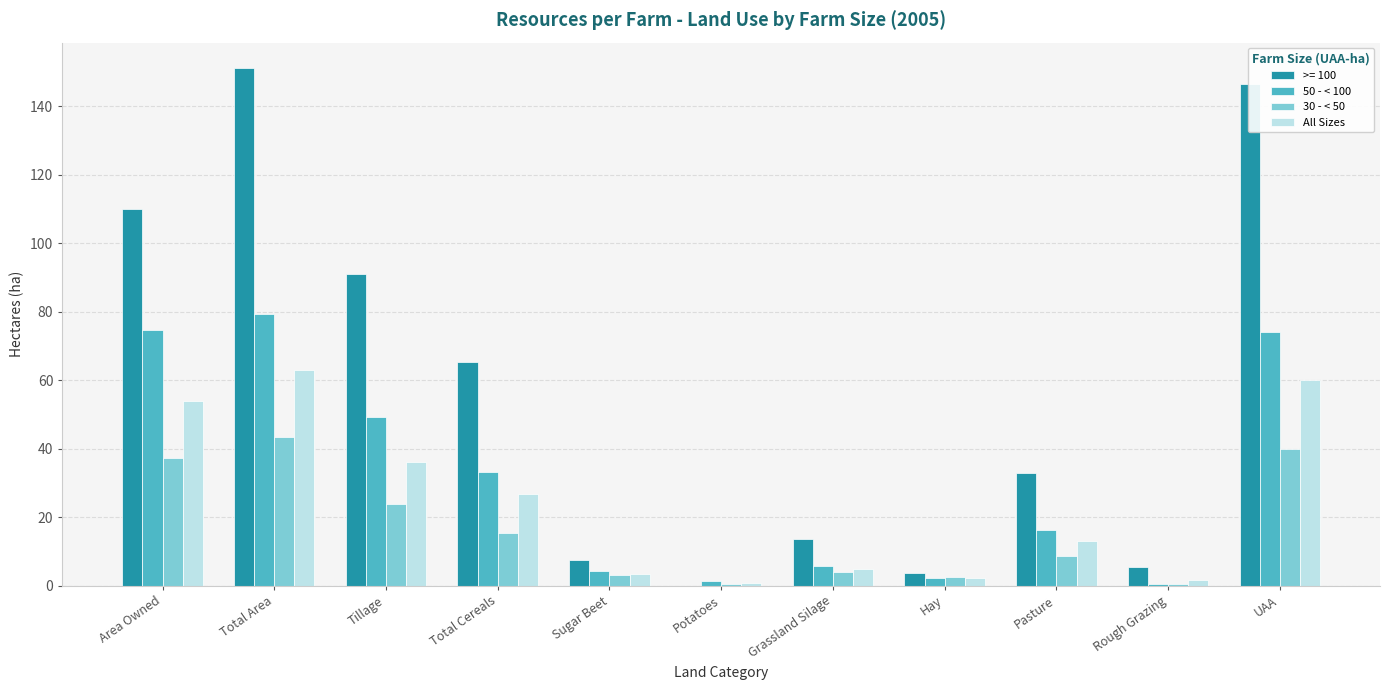

Is the value of 30 - < 50 at Area Owned greater than the value of All Sizes at Rough Grazing?

Yes